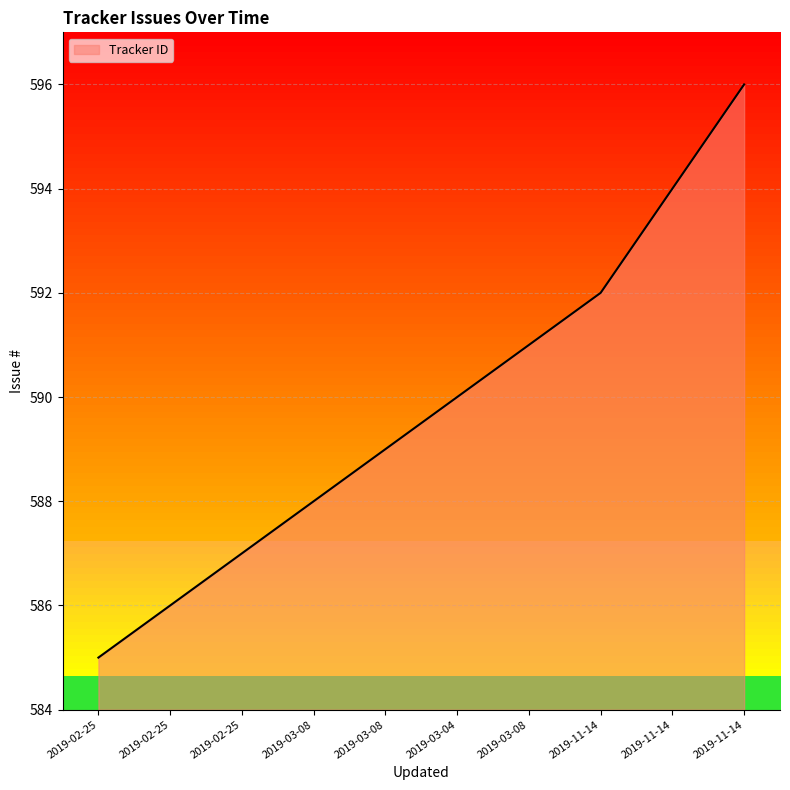

Which category has the lowest value across all series?

2019-02-25